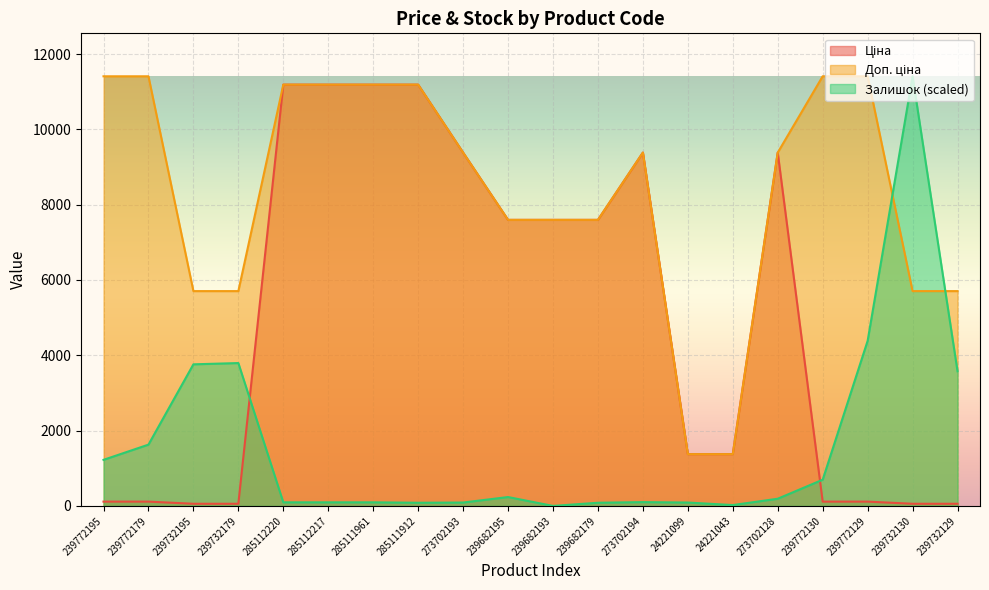

The Ціна series shows 11188.2 at 285111912. True or false?

True